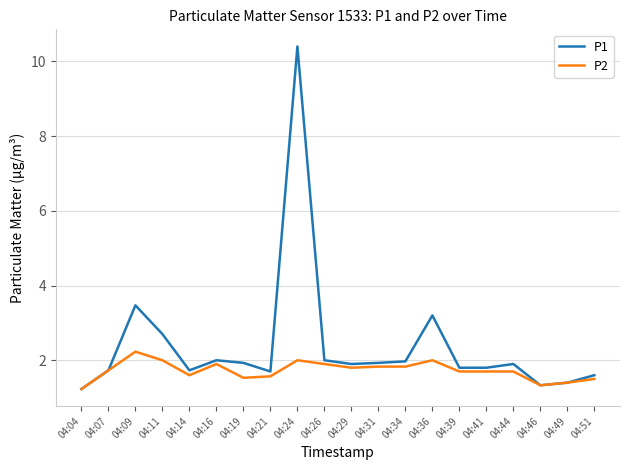

What is the lowest value of the P1 series?

1.2